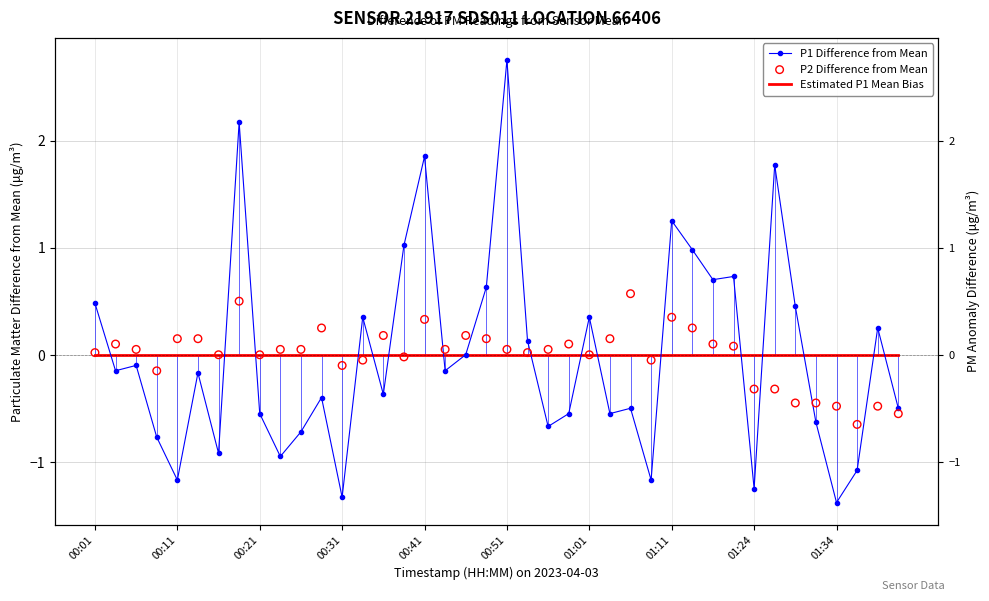

Which series has the largest Y range (max minus min)?

P1 Difference from Mean